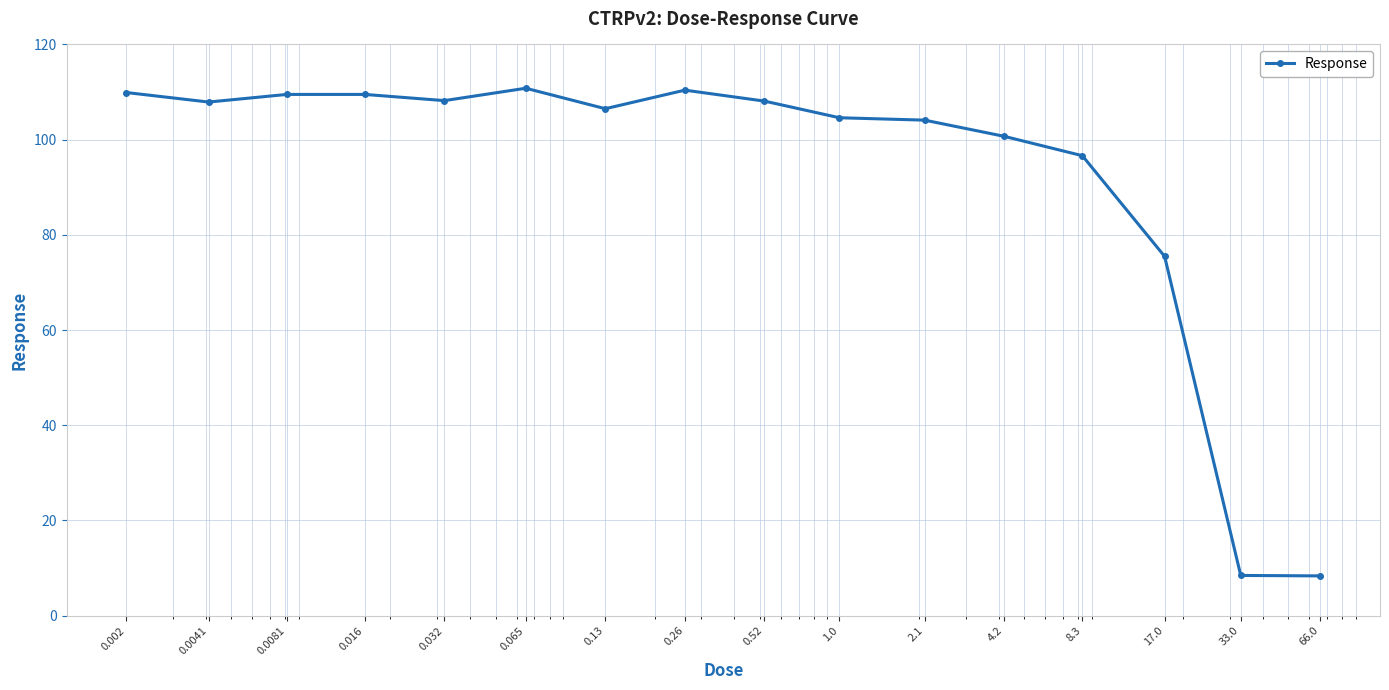

What is the smallest value displayed?

8.4